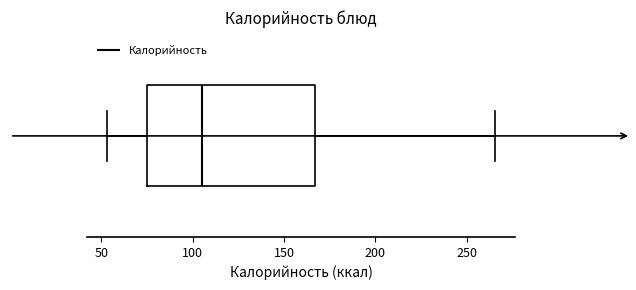

Read this box plot against the x-axis: the position of the median line, the range covered by the box, and the ends of both whiskers. The values are not printed on the chart, so give them approximately, as read against the axis.

median 105, box 75 to 165, whiskers 55 to 265